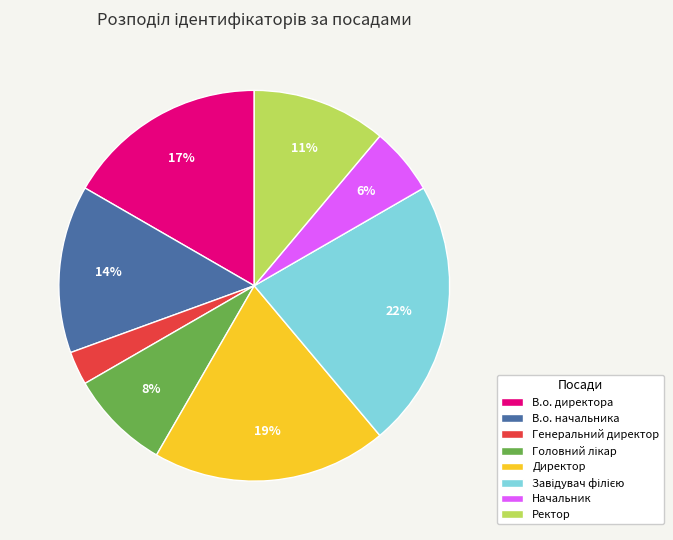

Does any single category account for the majority?

No